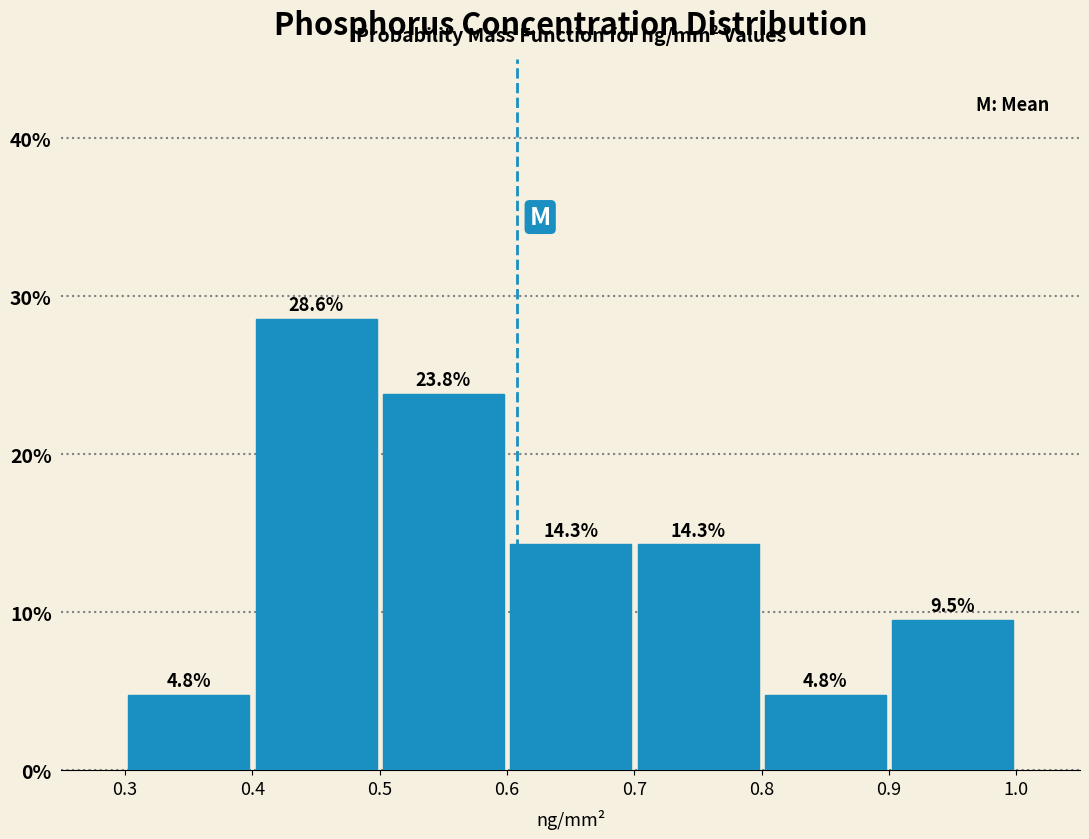

What is the height of the bar covering 0.8 to 0.9 on the x-axis?

4.8